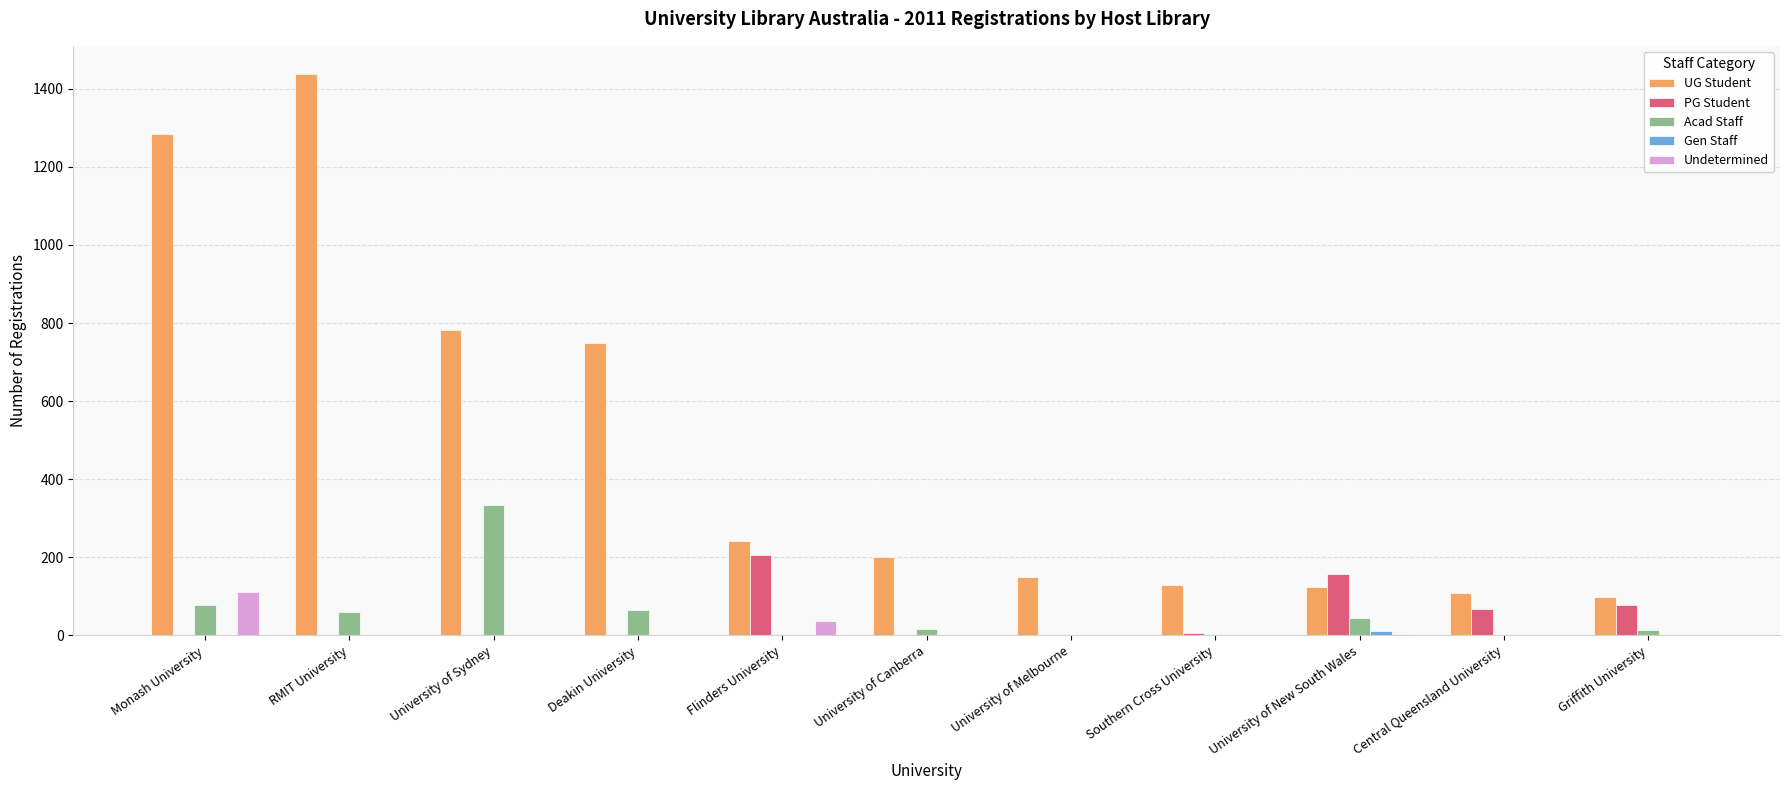

What is the sum of all UG Student values?

5305